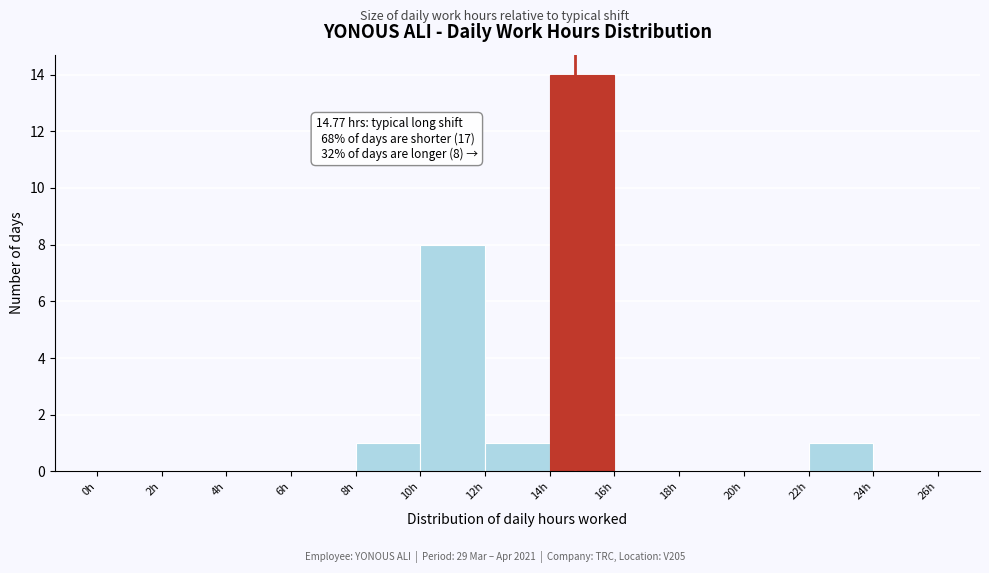

Which range on the x-axis has the tallest bar?

14 to 16